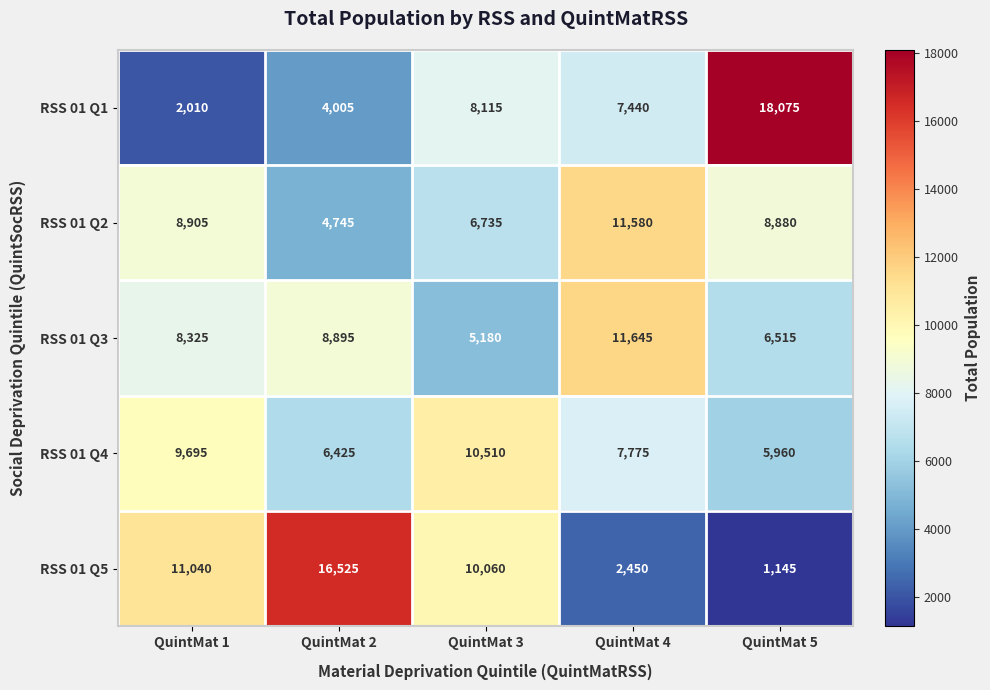

Reading left to right, extract all data points from this chart.

RSS 01 Q1: QuintMat 1=2010	QuintMat 2=4005	QuintMat 3=8115	QuintMat 4=7440	QuintMat 5=18075
RSS 01 Q2: QuintMat 1=8905	QuintMat 2=4745	QuintMat 3=6735	QuintMat 4=11580	QuintMat 5=8880
RSS 01 Q3: QuintMat 1=8325	QuintMat 2=8895	QuintMat 3=5180	QuintMat 4=11645	QuintMat 5=6515
RSS 01 Q4: QuintMat 1=9695	QuintMat 2=6425	QuintMat 3=10510	QuintMat 4=7775	QuintMat 5=5960
RSS 01 Q5: QuintMat 1=11040	QuintMat 2=16525	QuintMat 3=10060	QuintMat 4=2450	QuintMat 5=1145